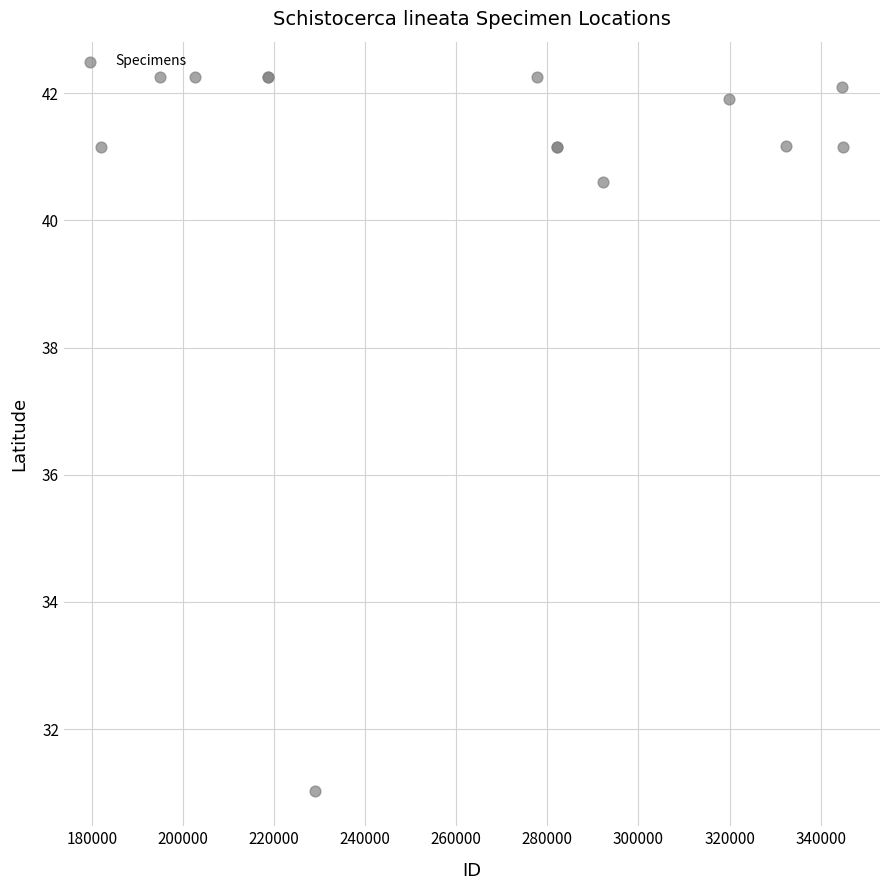

What Y value in the scatter plot is closest to 36?

40.6